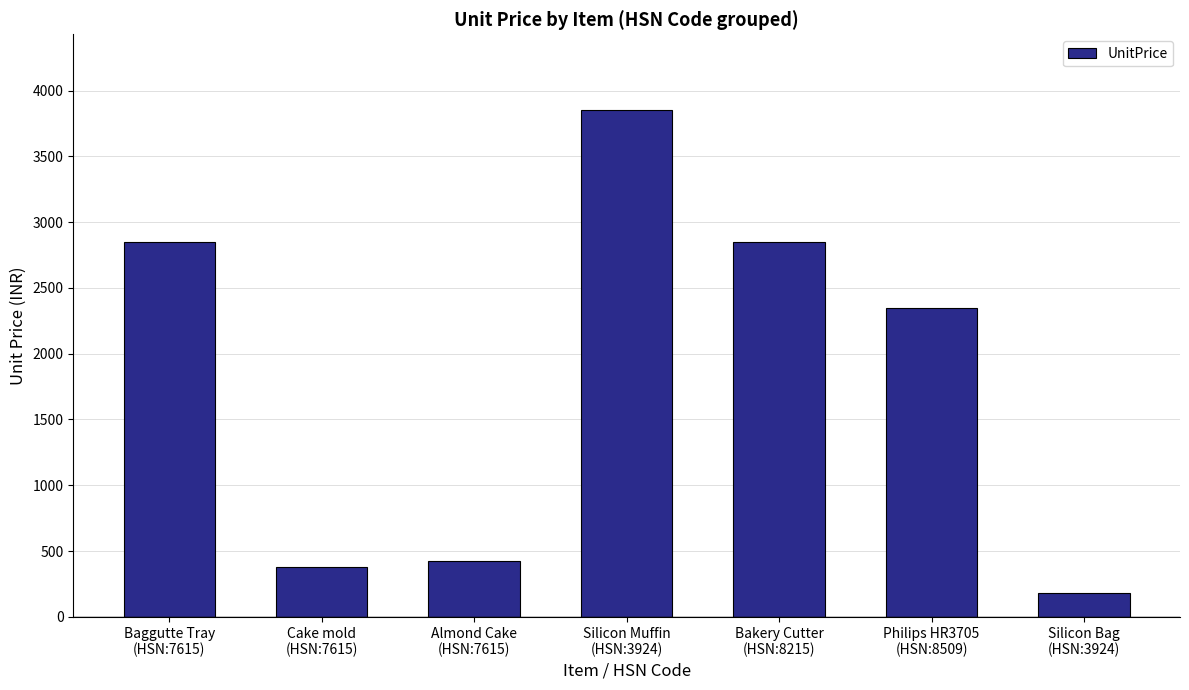

What is the value of the 1st bar from the left?

2850